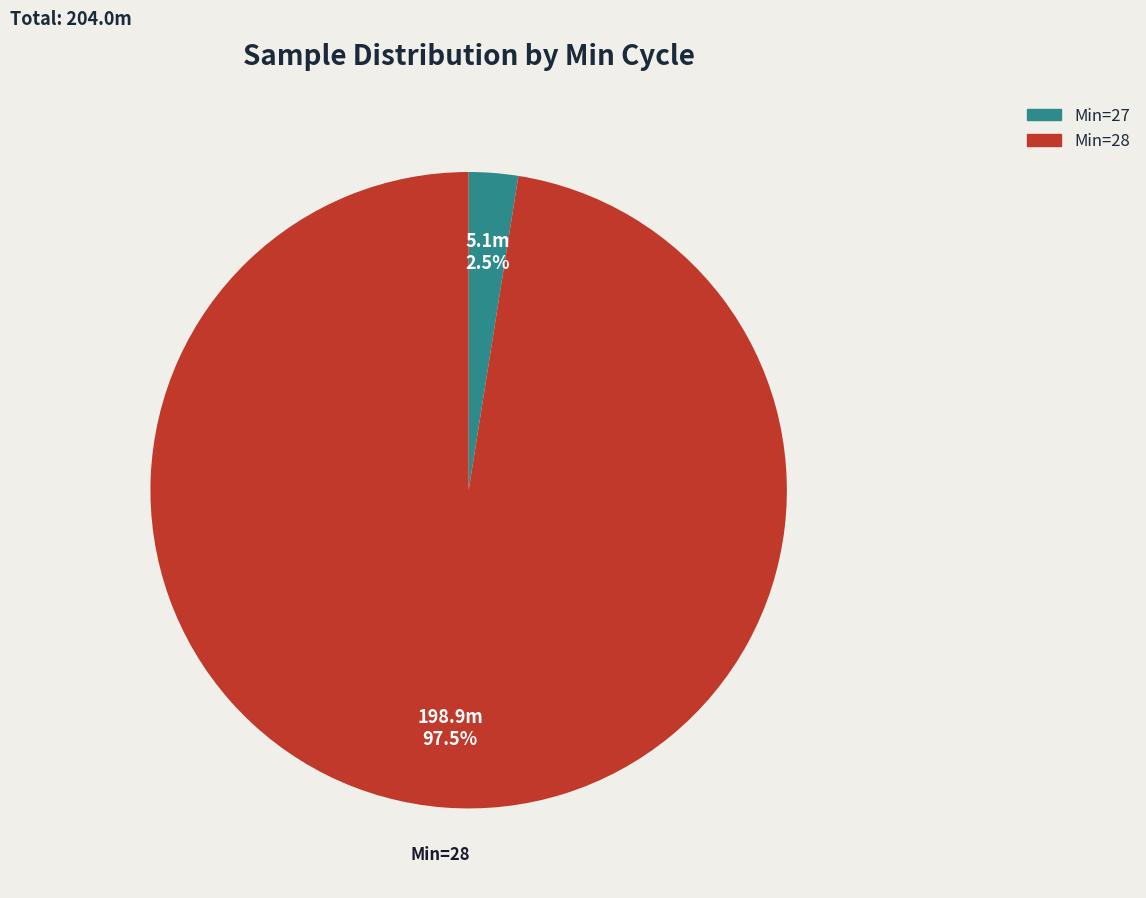

Is there any slice that represents more than half of the pie?

Yes